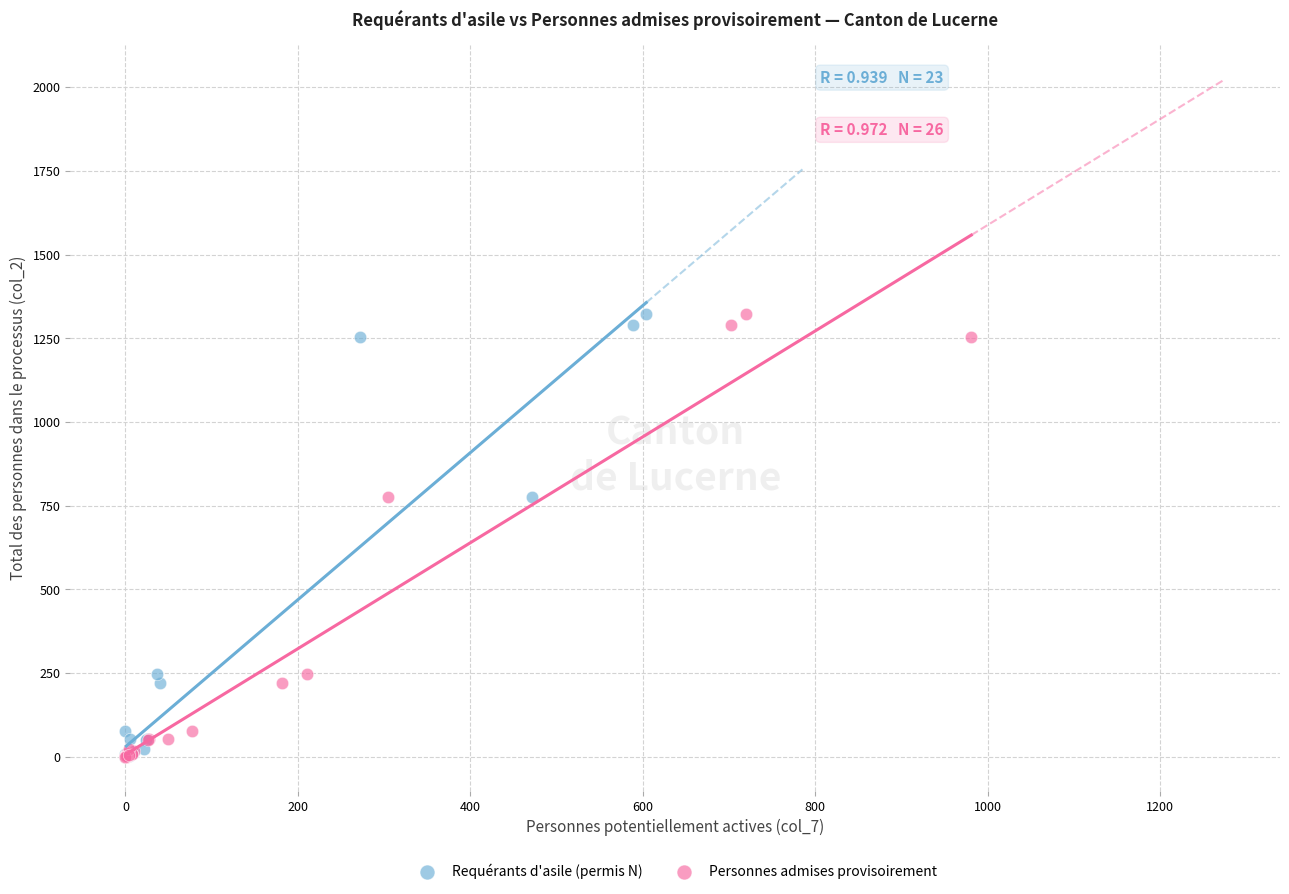

What are all the series names shown in the legend?

Requérants d'asile (permis N), Personnes admises provisoirement